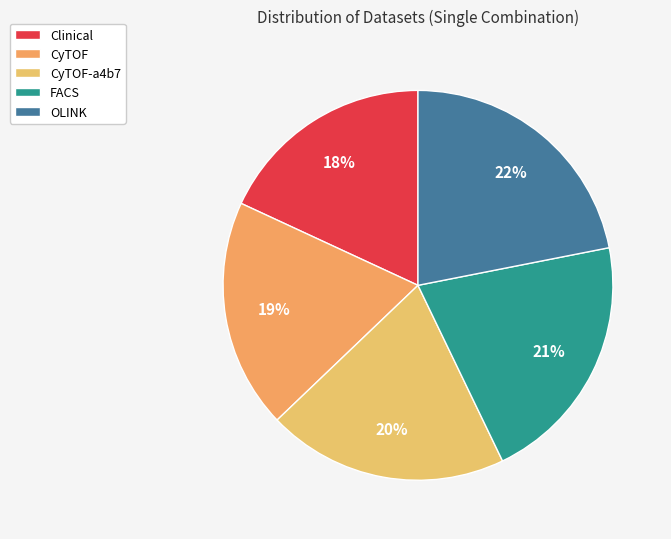

Is there any slice that represents more than half of the pie?

No